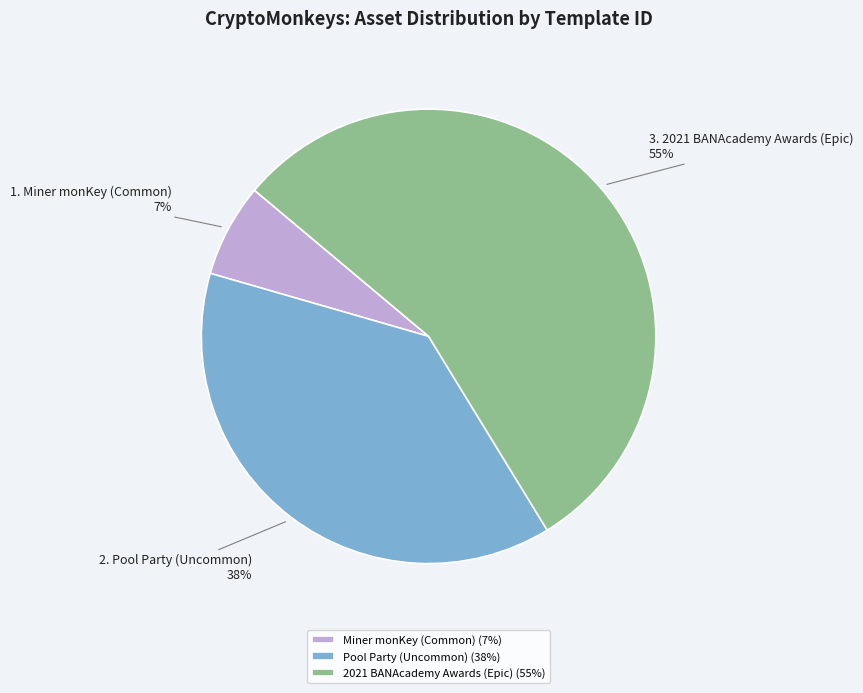

Rank the categories by value from lowest to highest.

Miner monKey (Common), Pool Party (Uncommon), 2021 BANAcademy Awards (Epic)